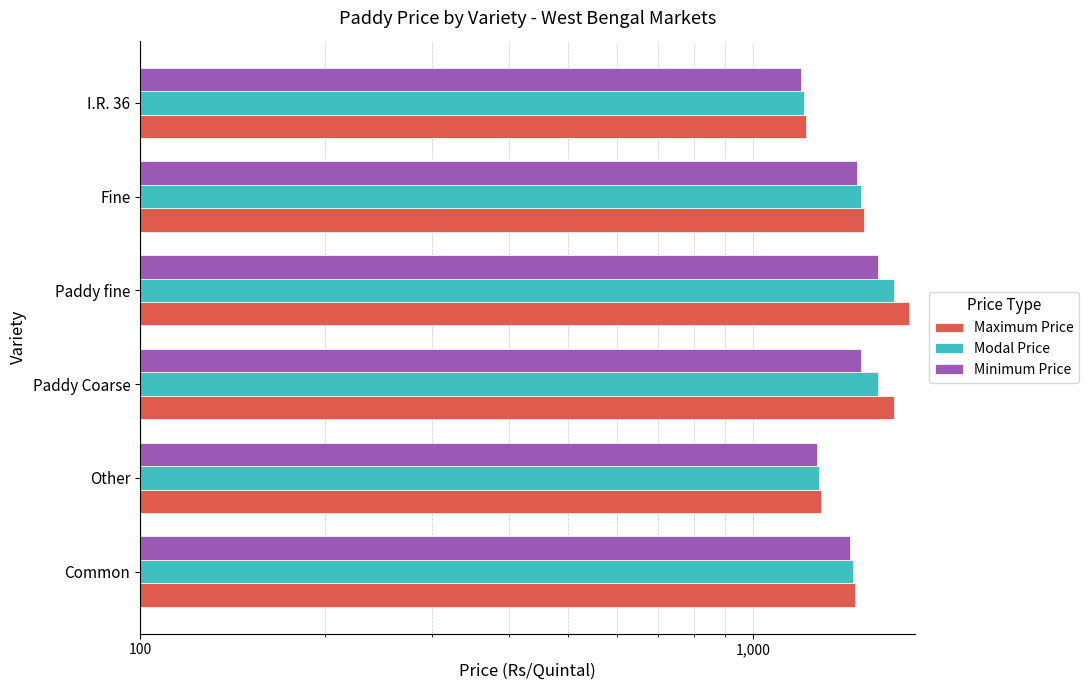

At Paddy Coarse, list the series in order from smallest to largest.

Minimum Price, Modal Price, Maximum Price